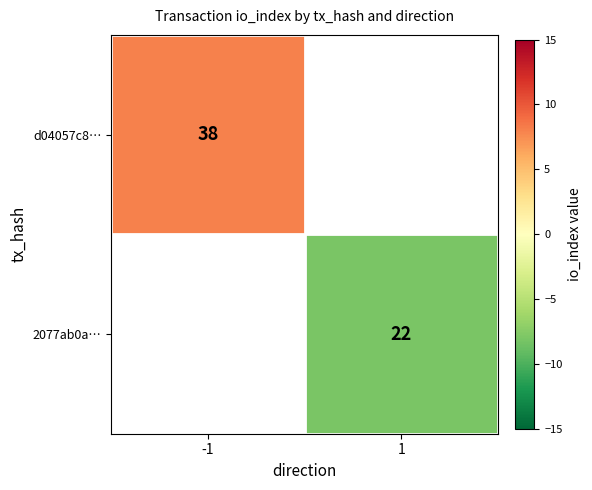

The d04057c8… series shows 68 at -1. True or false?

False